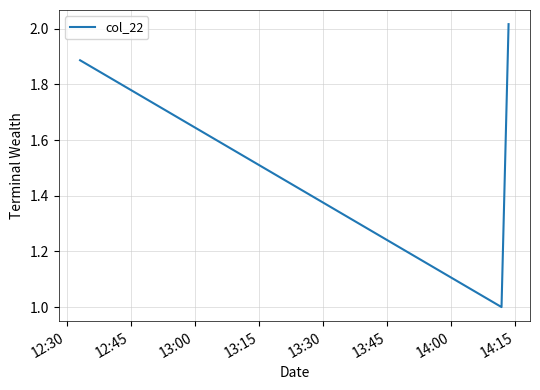

What is the minimum value shown in the chart?

1.0